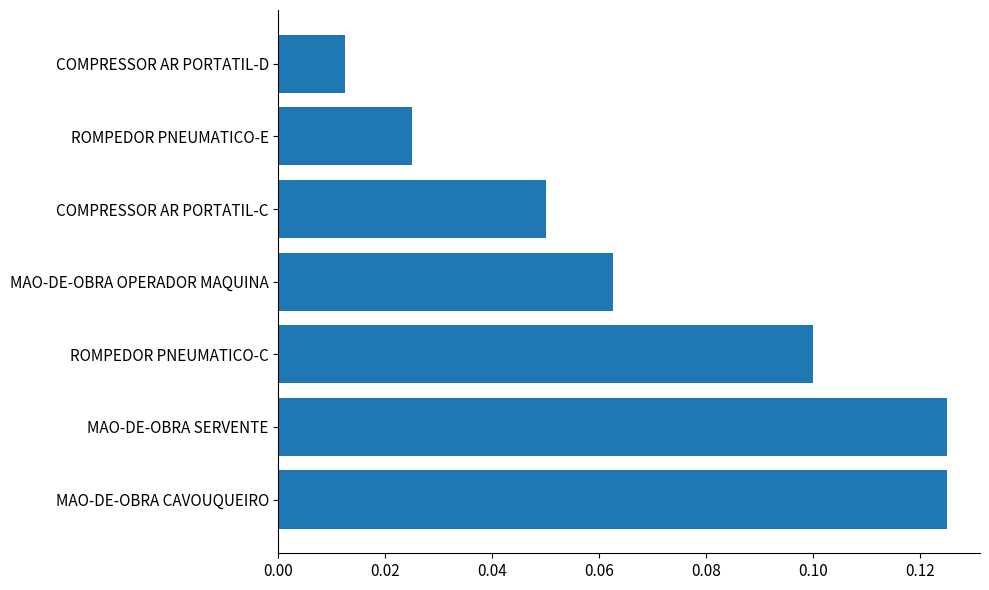

What is the sum of all values?

0.5